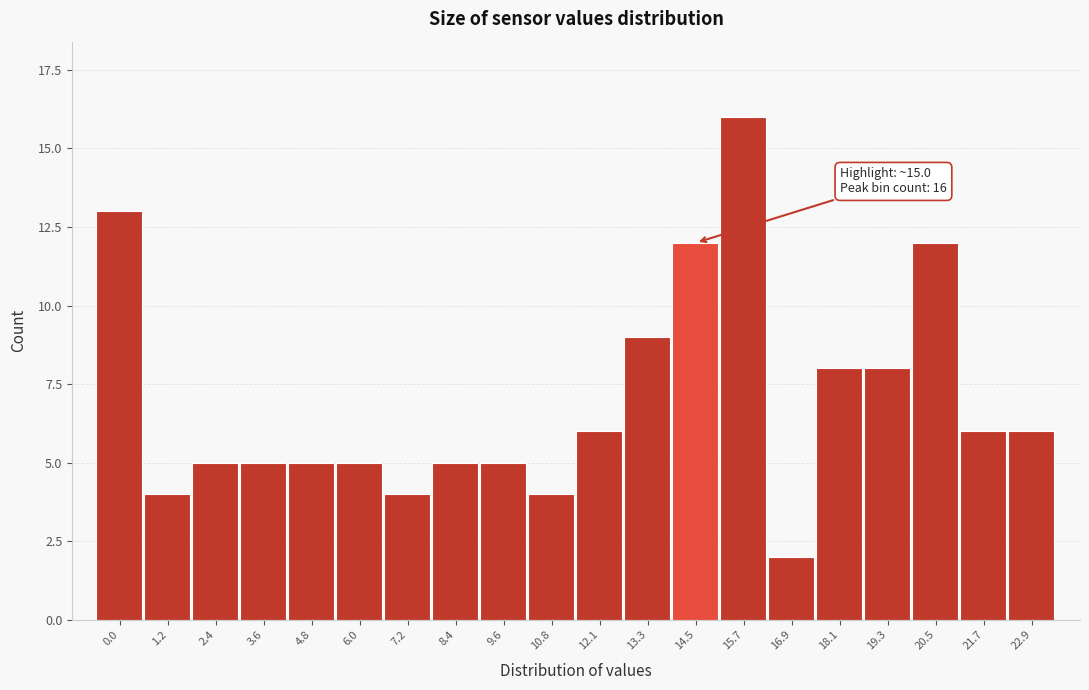

Reading left to right, transcribe all the data shown in this chart.

13	4	5	5	5	5	4	5	5	4	6	9	12	16	2	8	8	12	6	6